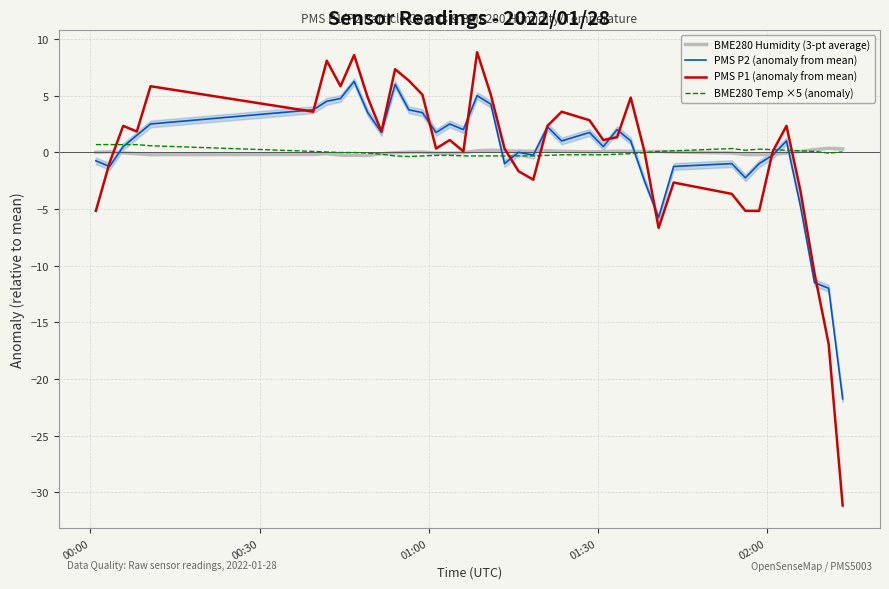

Reading right to left, what are all the values shown in this chart?

BME280 Humidity (3-pt average): 0.3	0.4	0.2	0.1	-0.1	-0.2	-0.2	-0.2	-0.1	0.0	0.1	0.1	0.1	0.1	0.1	0.0	0.1	0.1	0.1	0.1	0.2	0.2	0.1	-0.0	-0.1	-0.1	0.0	0.0	-0.0	-0.1	-0.3	-0.3	-0.3	-0.1	-0.2	-0.2	-0.1	-0.1	0.0	-0.0
PMS P2 (anomaly from mean): -21.8	-12.0	-11.5	-4.8	1.0	-0.2	-1.0	-2.2	-1.0	-1.2	-5.8	-2.5	1.0	2.0	0.5	1.8	1.0	2.2	-0.2	0.0	-1.0	4.2	5.0	2.0	2.5	1.8	3.5	3.8	6.0	1.8	3.5	6.2	4.8	4.5	3.8	2.5	1.5	0.5	-1.2	-0.8
PMS P1 (anomaly from mean): -31.2	-16.9	-10.7	-3.4	2.3	0.1	-5.2	-5.2	-3.7	-2.7	-6.7	0.1	4.8	1.3	1.1	2.8	3.6	2.3	-2.4	-1.7	0.3	5.1	8.8	0.1	1.1	0.3	5.1	6.3	7.3	1.8	4.8	8.6	5.8	8.1	3.6	5.8	1.8	2.3	-0.9	-5.2
BME280 Temp ×5 (anomaly): 0.0	-0.1	0.1	0.1	0.2	0.2	0.3	0.2	0.3	0.1	0.1	-0.0	-0.1	-0.2	-0.2	-0.2	-0.2	-0.3	-0.3	-0.3	-0.3	-0.3	-0.3	-0.3	-0.3	-0.3	-0.3	-0.4	-0.3	-0.2	-0.1	-0.0	-0.0	0.0	0.1	0.6	0.7	0.7	0.7	0.7